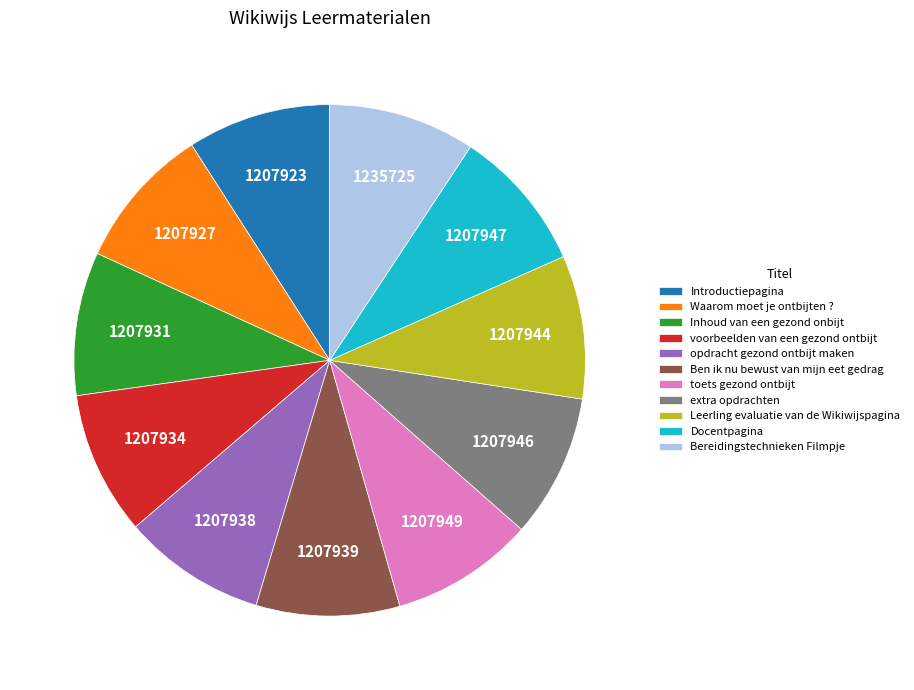

Is it true that Inhoud van een gezond onbijt is 1% of the pie?

False